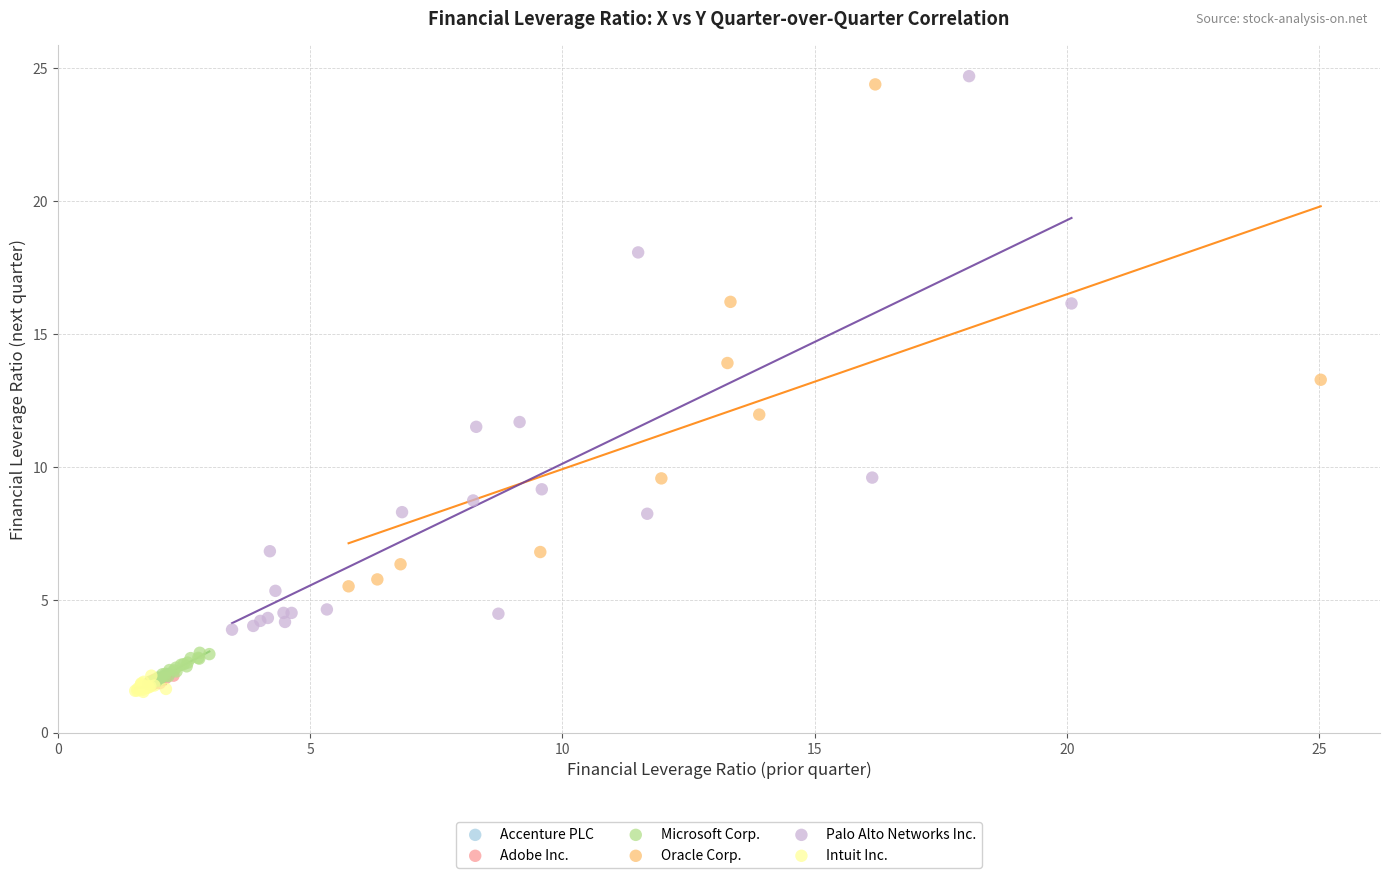

Which series has the largest Y range (max minus min)?

Palo Alto Networks Inc.